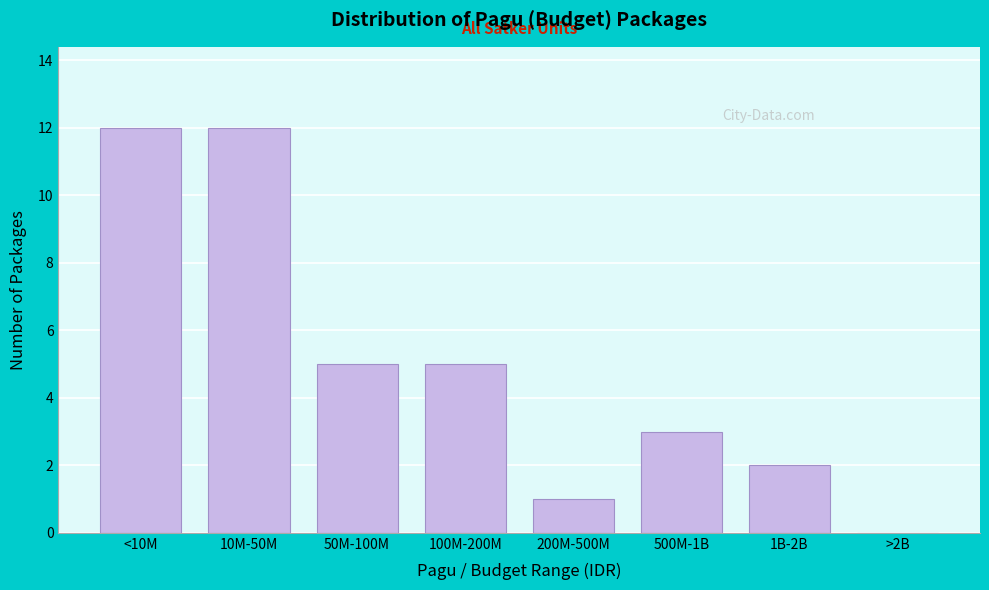

Reading left to right, list all the values displayed in this chart.

<10M=12	10M-50M=12	50M-100M=5	100M-200M=5	200M-500M=1	500M-1B=3	1B-2B=2	>2B=0